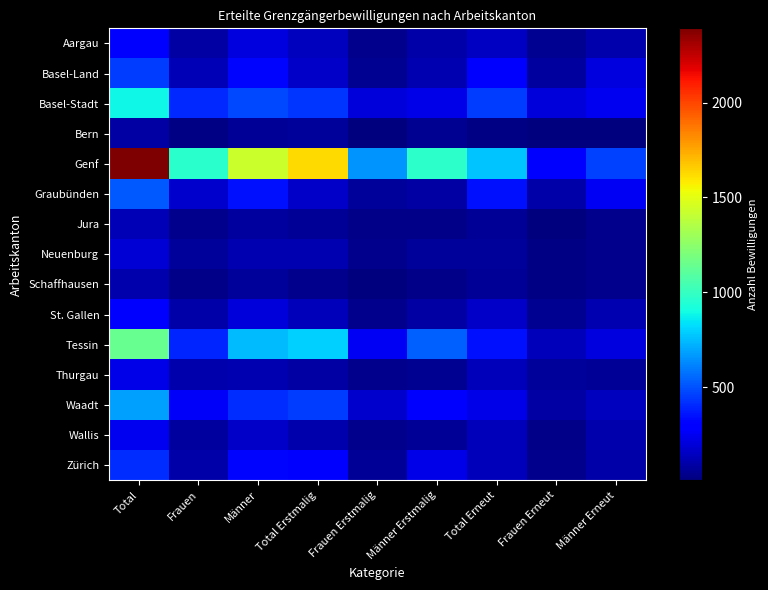

Reading left to right, list all the values displayed in this chart.

Aargau: Total=301	Frauen=89	Männer=212	Total Erstmalig=143	Frauen Erstmalig=41	Männer Erstmalig=102	Total Erneut=158	Frauen Erneut=48	Männer Erneut=110
Basel-Land: Total=448	Frauen=128	Männer=320	Total Erstmalig=165	Frauen Erstmalig=51	Männer Erstmalig=114	Total Erneut=283	Frauen Erneut=77	Männer Erneut=206
Basel-Stadt: Total=885	Frauen=409	Männer=476	Total Erstmalig=430	Frauen Erstmalig=204	Männer Erstmalig=226	Total Erneut=455	Frauen Erneut=205	Männer Erneut=250
Bern: Total=87	Frauen=28	Männer=59	Total Erstmalig=67	Frauen Erstmalig=18	Männer Erstmalig=49	Total Erneut=20	Frauen Erneut=10	Männer Erneut=10
Genf: Total=2391	Frauen=959	Männer=1432	Total Erstmalig=1625	Frauen Erstmalig=652	Männer Erstmalig=973	Total Erneut=766	Frauen Erneut=307	Männer Erneut=459
Graubünden: Total=519	Frauen=171	Männer=348	Total Erstmalig=165	Frauen Erstmalig=73	Männer Erstmalig=92	Total Erneut=354	Frauen Erneut=98	Männer Erneut=256
Jura: Total=127	Frauen=47	Männer=80	Total Erstmalig=65	Frauen Erstmalig=29	Männer Erstmalig=36	Total Erneut=62	Frauen Erneut=18	Männer Erneut=44
Neuenburg: Total=190	Frauen=73	Männer=117	Total Erstmalig=116	Frauen Erstmalig=45	Männer Erstmalig=71	Total Erneut=74	Frauen Erneut=28	Männer Erneut=46
Schaffhausen: Total=108	Frauen=35	Männer=73	Total Erstmalig=44	Frauen Erstmalig=14	Männer Erstmalig=30	Total Erneut=64	Frauen Erneut=21	Männer Erneut=43
St. Gallen: Total=301	Frauen=96	Männer=205	Total Erstmalig=138	Frauen Erstmalig=47	Männer Erstmalig=91	Total Erneut=163	Frauen Erneut=49	Männer Erneut=114
Tessin: Total=1144	Frauen=399	Männer=745	Total Erstmalig=799	Frauen Erstmalig=260	Männer Erstmalig=539	Total Erneut=345	Frauen Erneut=139	Männer Erneut=206
Thurgau: Total=225	Frauen=108	Männer=117	Total Erstmalig=93	Frauen Erstmalig=40	Männer Erstmalig=53	Total Erneut=132	Frauen Erneut=68	Männer Erneut=64
Waadt: Total=681	Frauen=264	Männer=417	Total Erstmalig=452	Frauen Erstmalig=177	Männer Erstmalig=275	Total Erneut=229	Frauen Erneut=87	Männer Erneut=142
Wallis: Total=244	Frauen=80	Männer=164	Total Erstmalig=106	Frauen Erstmalig=47	Männer Erstmalig=59	Total Erneut=138	Frauen Erneut=33	Männer Erneut=105
Zürich: Total=418	Frauen=99	Männer=319	Total Erstmalig=283	Frauen Erstmalig=59	Männer Erstmalig=224	Total Erneut=135	Frauen Erneut=40	Männer Erneut=95